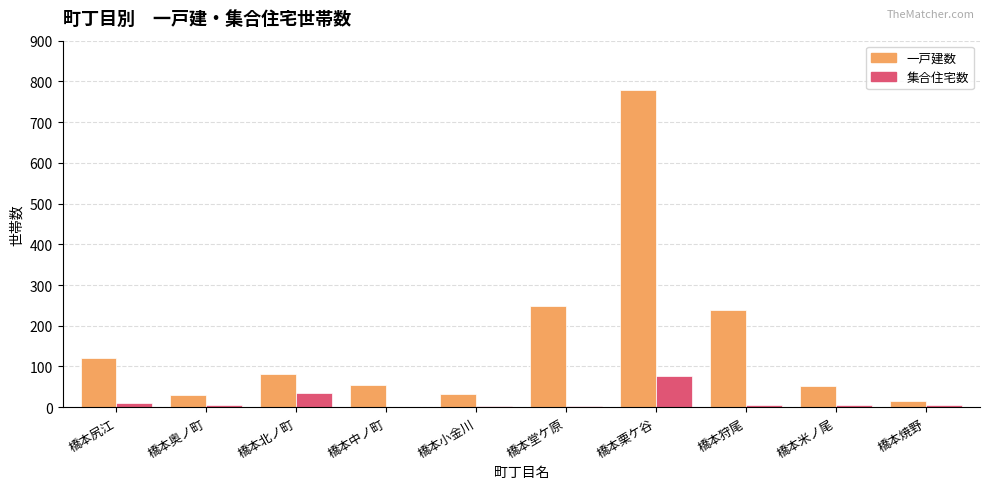

How many categories are shown in the chart?

10